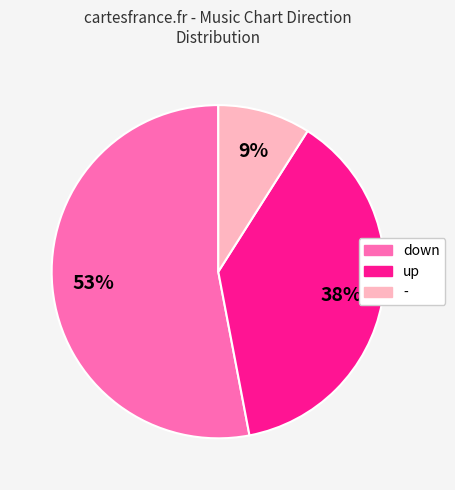

What is the largest slice in the pie chart?

down